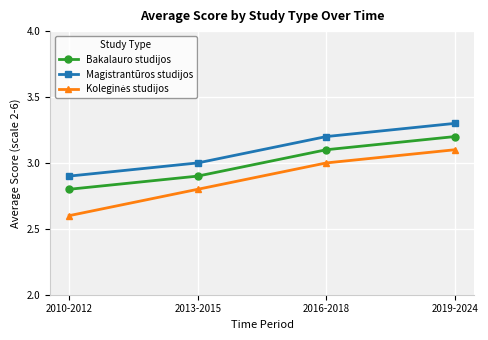

What is the sum of the Bakalauro studijos values at 2010-2012 and 2013-2015?

5.7